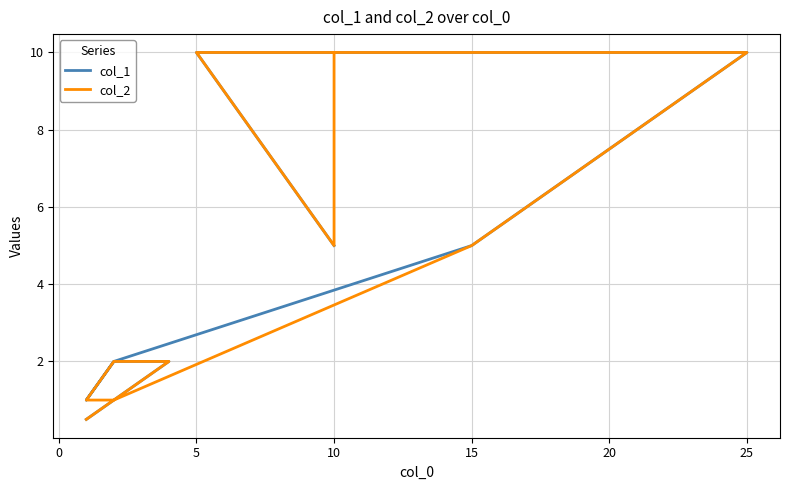

At which label does col_1 first exceed 5?

25